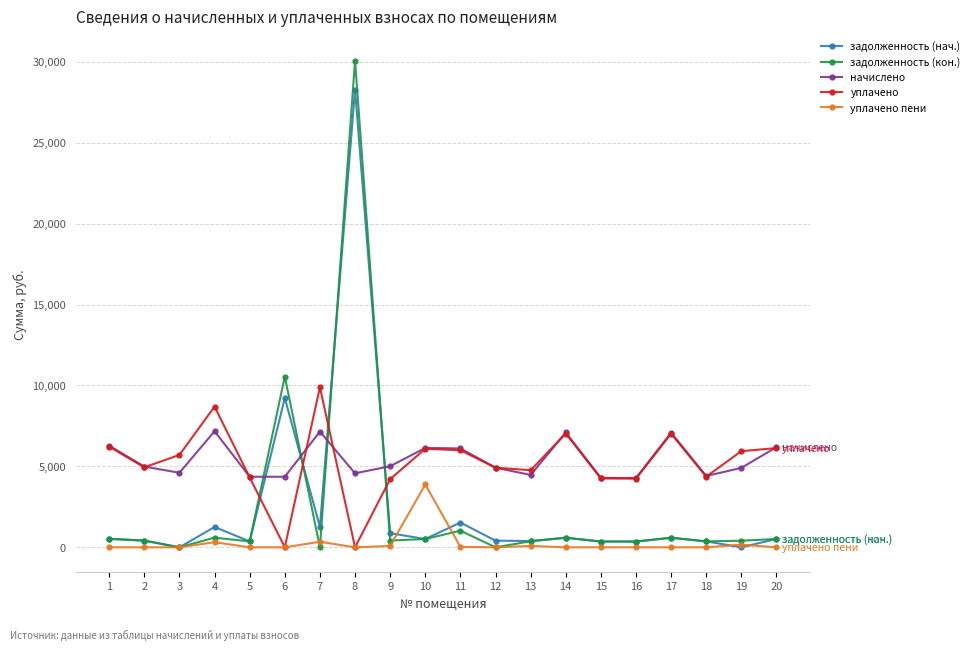

True or false: уплачено has more than 2 points higher than both neighbors.

True